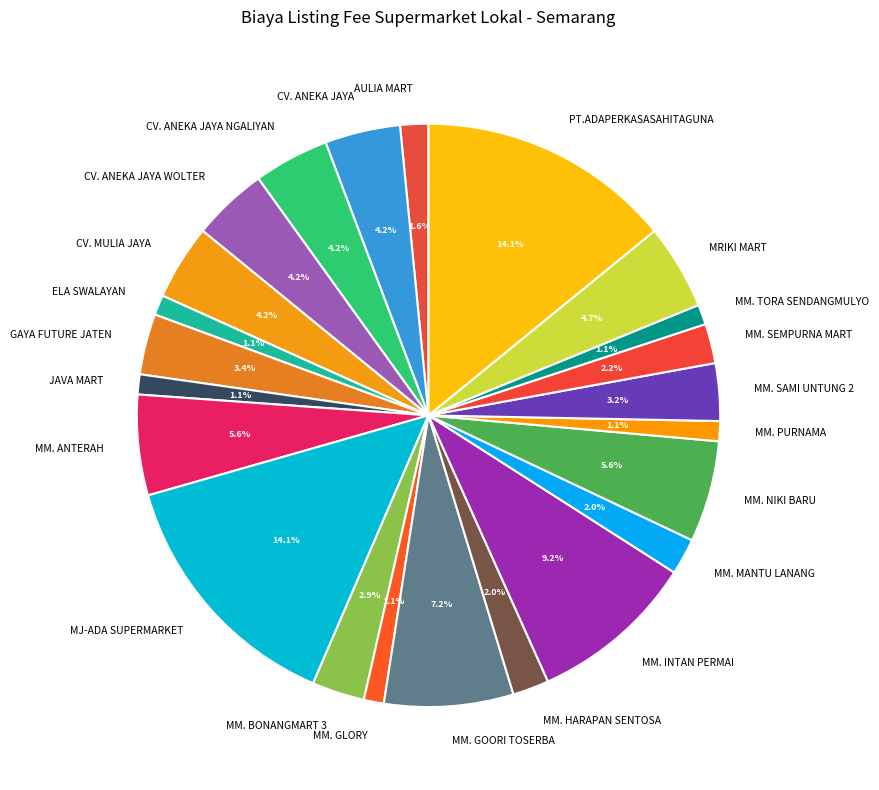

Combined, do MM. SEMPURNA MART and PT.ADAPERKASASAHITAGUNA account for over 50%?

No